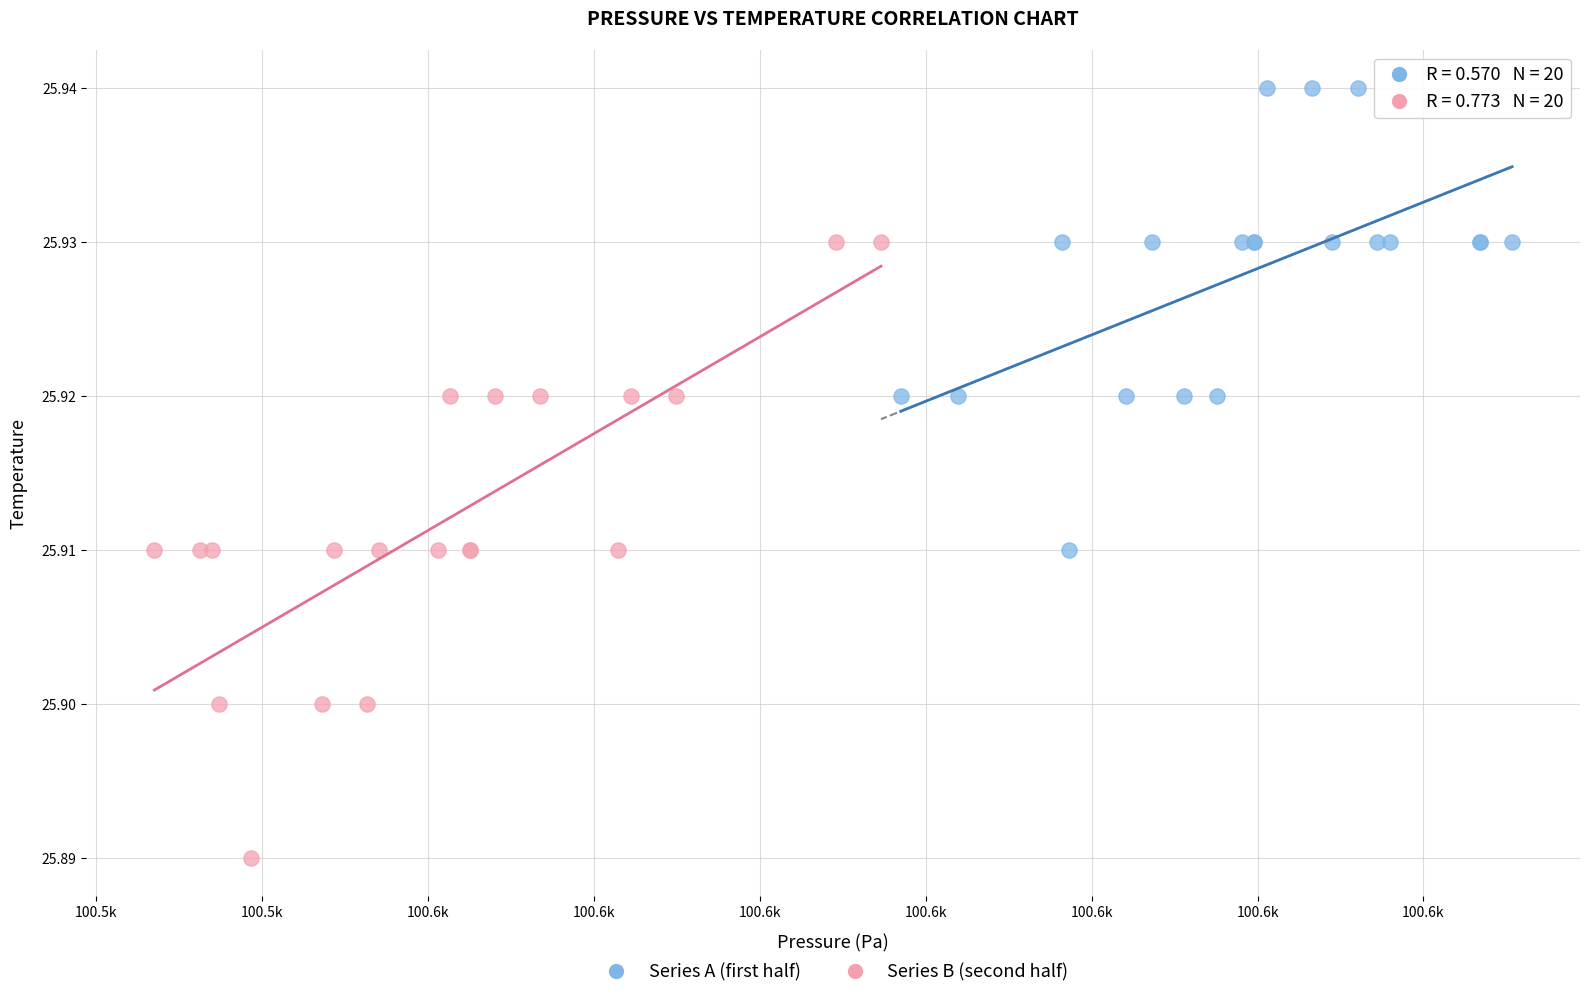

What are all the series names shown in the legend?

Series A (first half), Series B (second half)